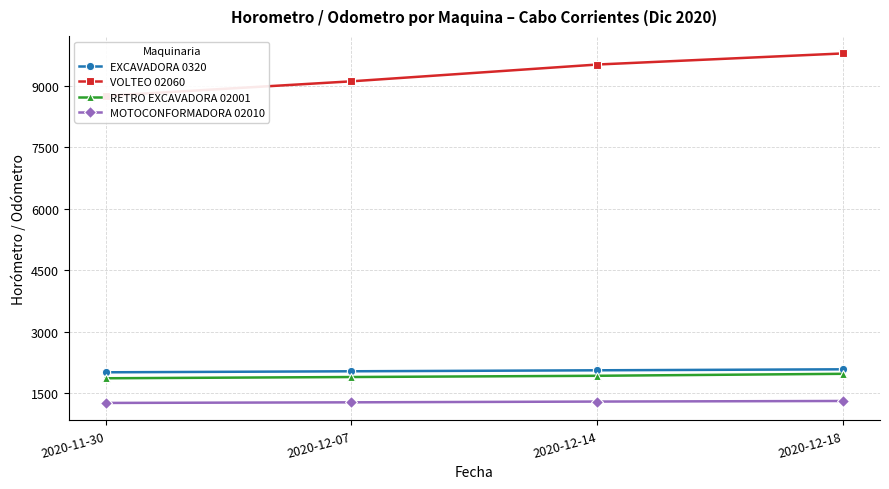

Is it true that RETRO EXCAVADORA 02001 equals 3356.8 at 2020-12-18?

False